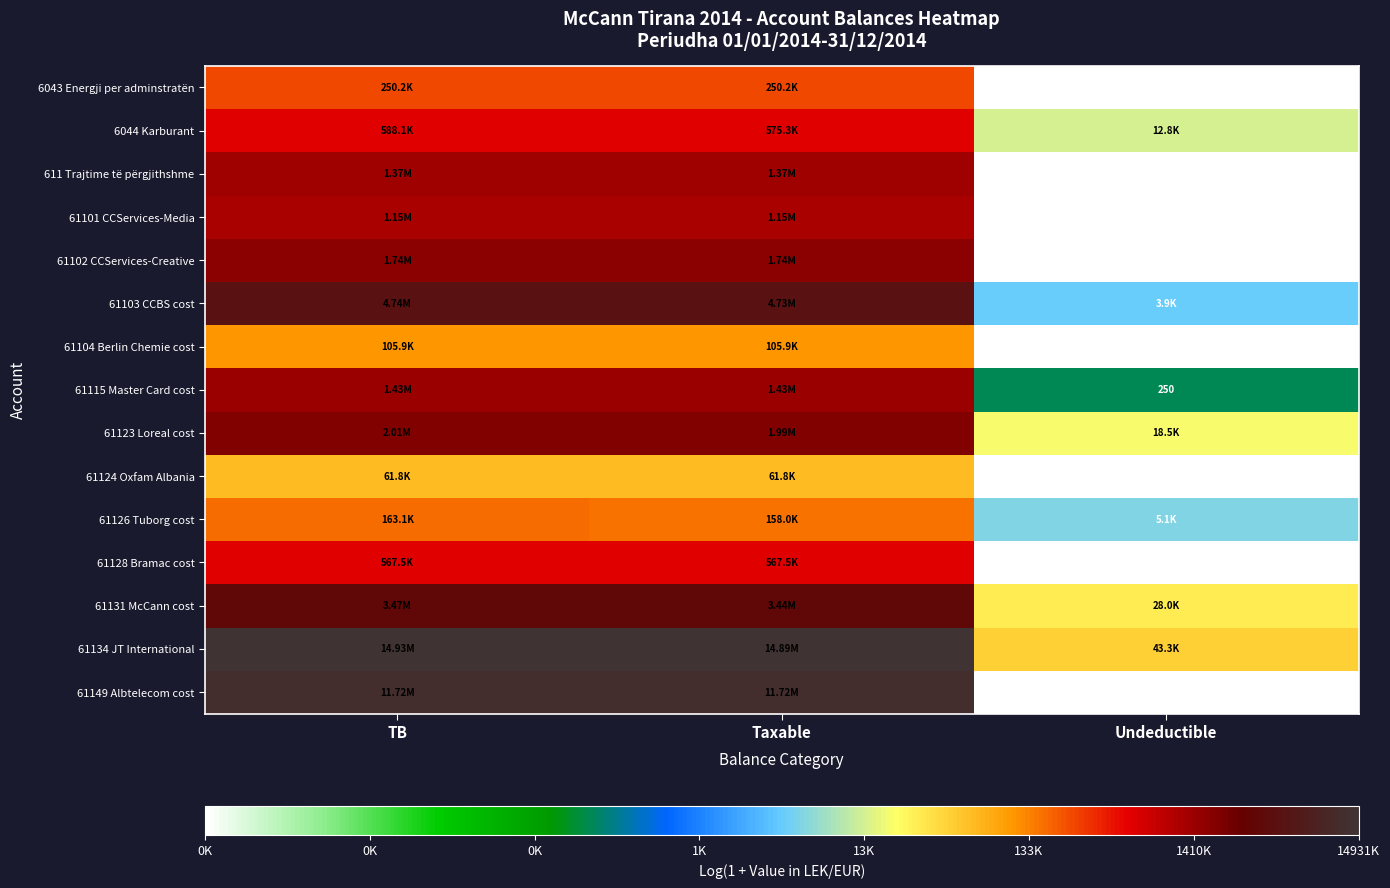

Is the value of 61126 Tuborg cost at Taxable greater than the value of 61134 JT International at Taxable?

No